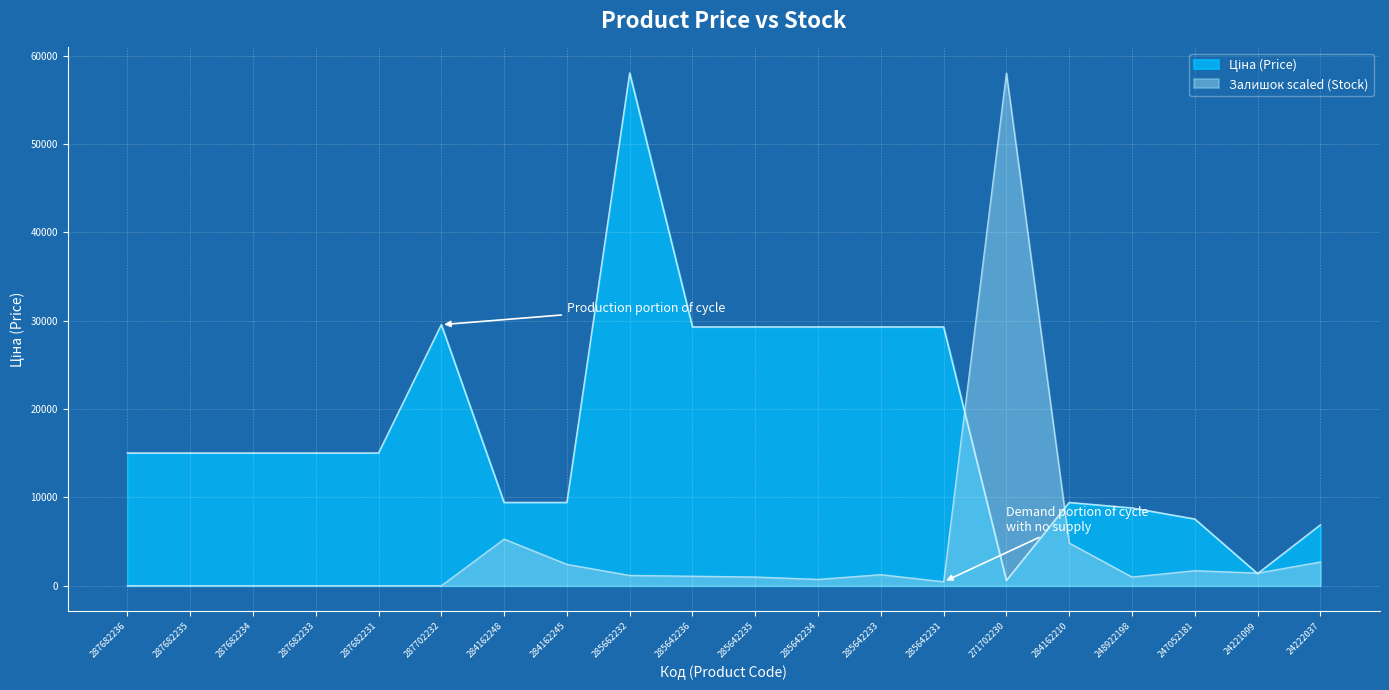

Where does the Ціна series first go above 15019?

287682236